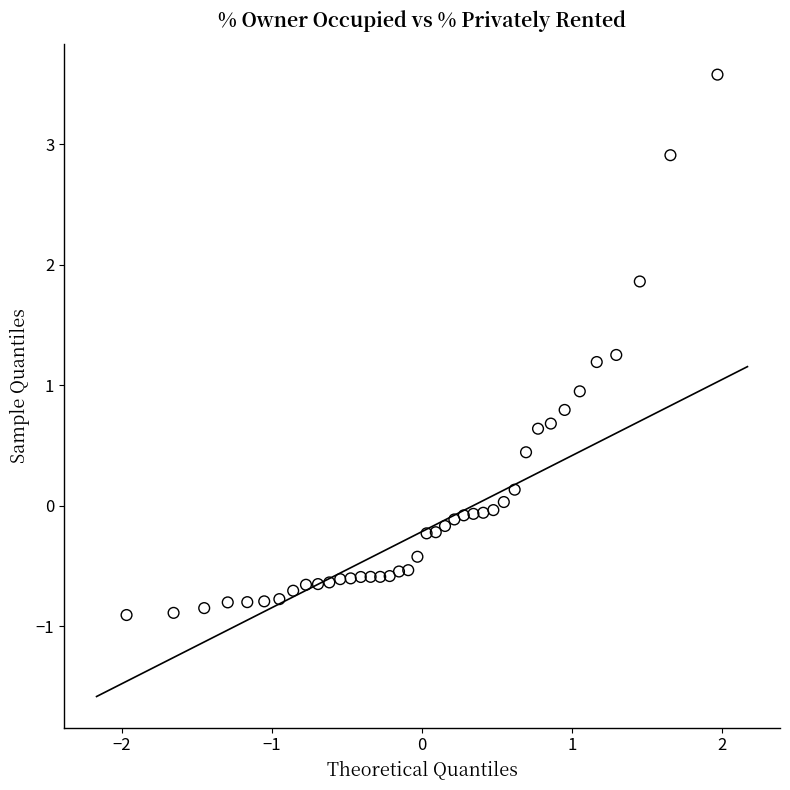

What is the range of X values (max minus min)?

3.9